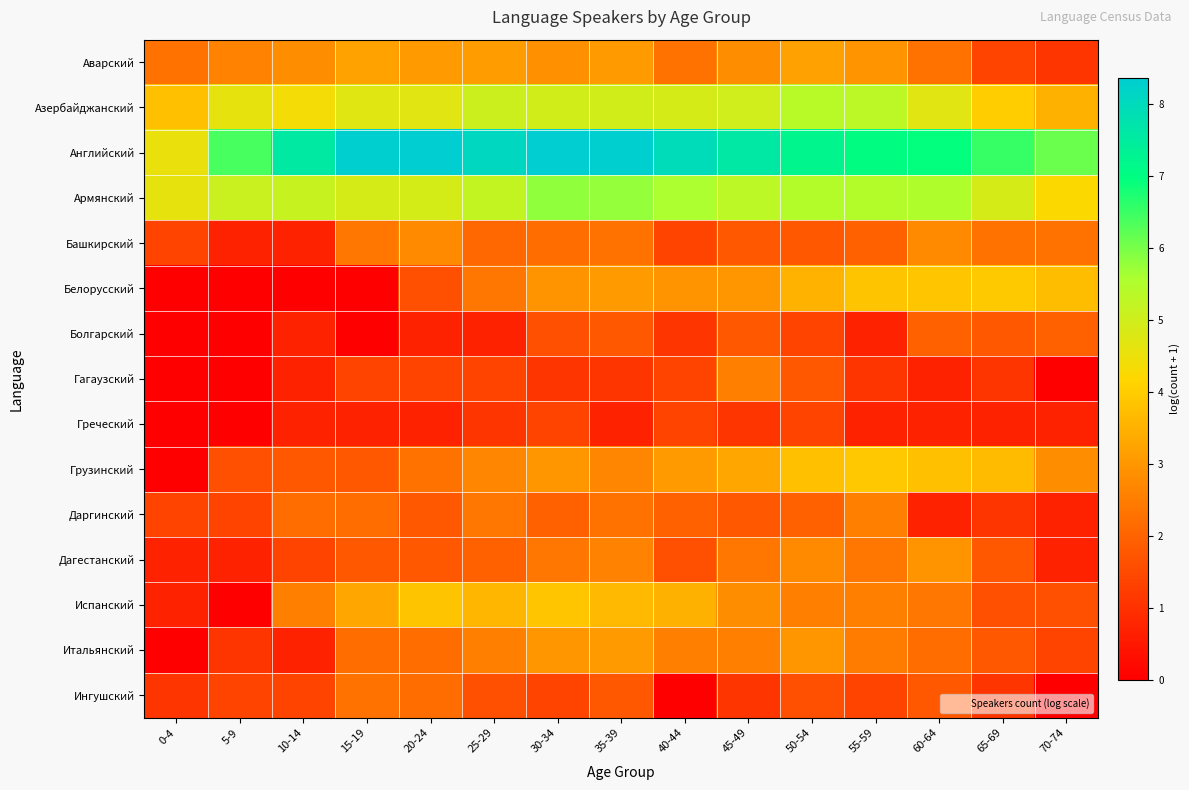

Which series has the largest total across all categories?

Английский